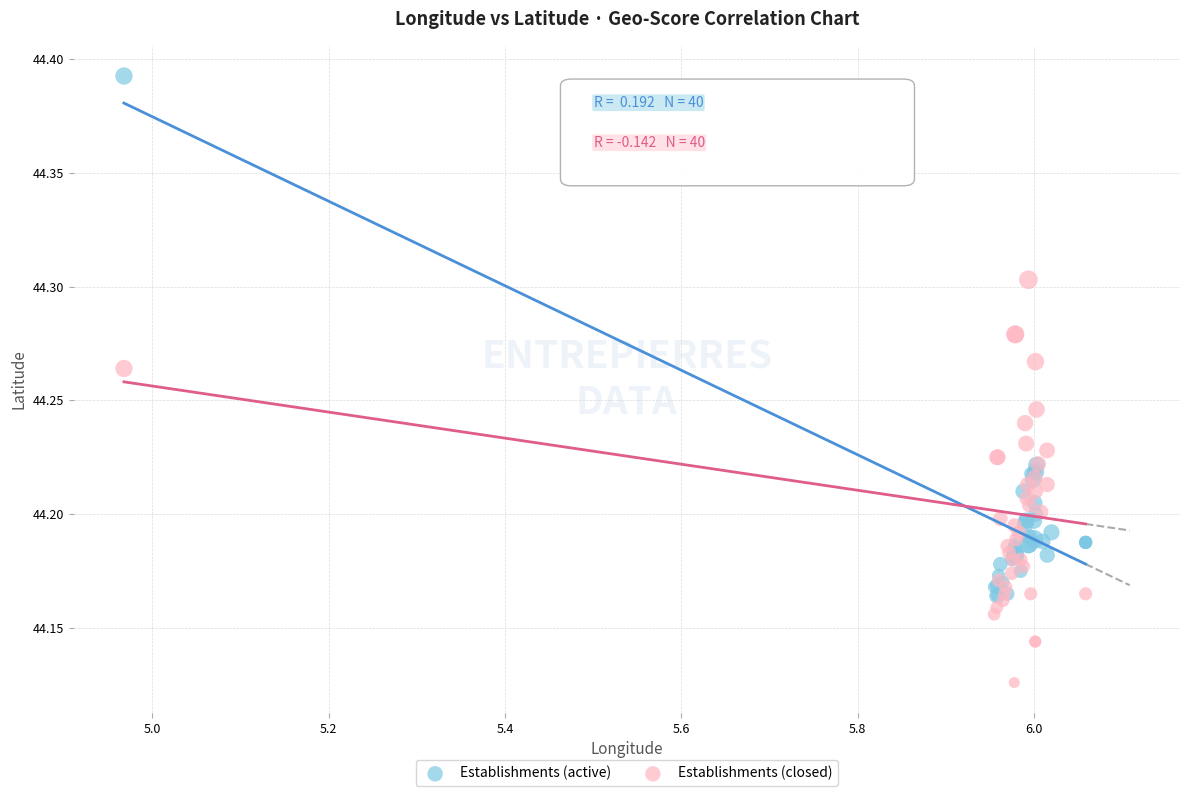

Which series reaches the minimum Y coordinate?

Establishments (closed)